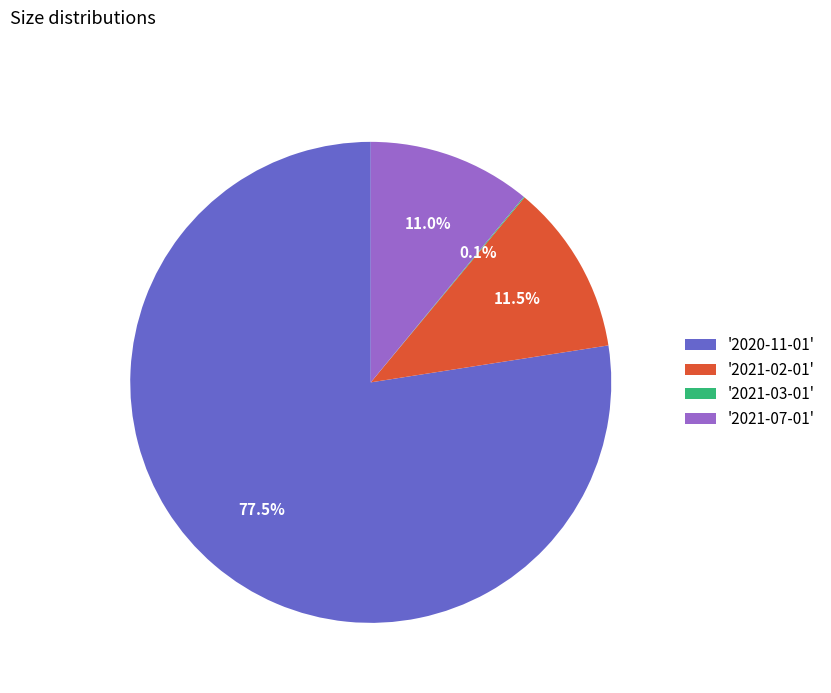

What percentage is NOT represented by '2021-07-01'?

89.0%